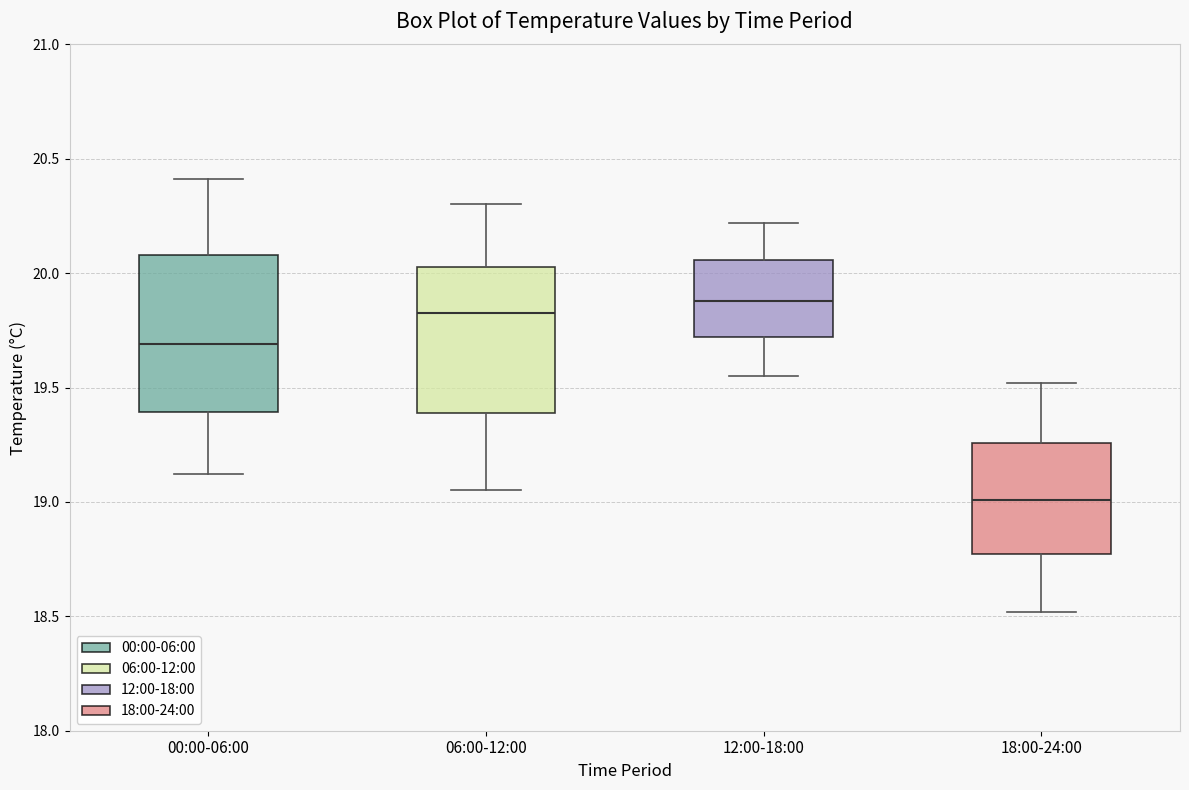

Reading left to right, read every box against the y-axis: the position of its median line, the range the box covers, and the ends of its whiskers. The values are not printed on the chart, so give them approximately, as read against the axis.

00:00-06:00: median 19.70, box 19.40 to 20.10, whiskers 19.10 to 20.40
06:00-12:00: median 19.85, box 19.40 to 20.05, whiskers 19.05 to 20.30
12:00-18:00: median 19.90, box 19.70 to 20.05, whiskers 19.55 to 20.20
18:00-24:00: median 19.00, box 18.75 to 19.25, whiskers 18.50 to 19.50